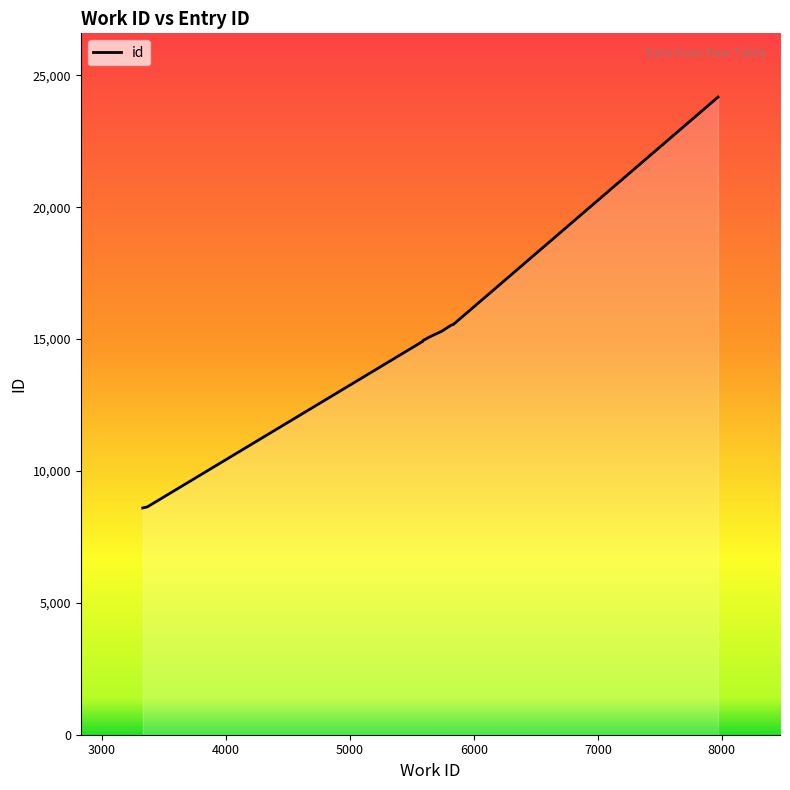

What is the smallest value displayed?

8598